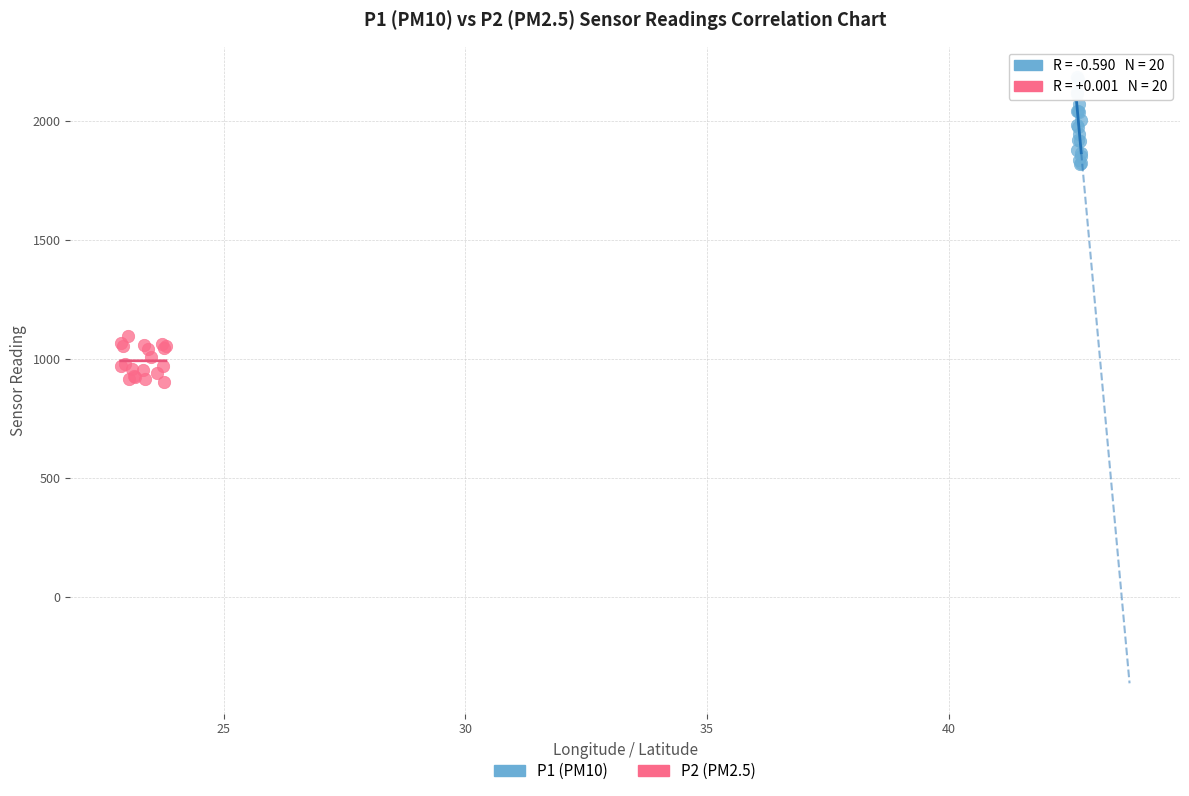

What are all the series names shown in the legend?

P1 (PM10), P2 (PM2.5)